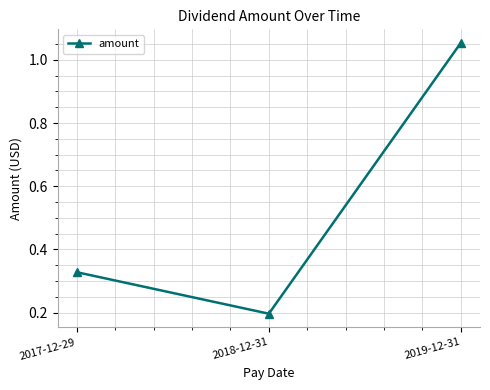

The chart shows a value of 0.2 at 2018-12-31. True or false?

True